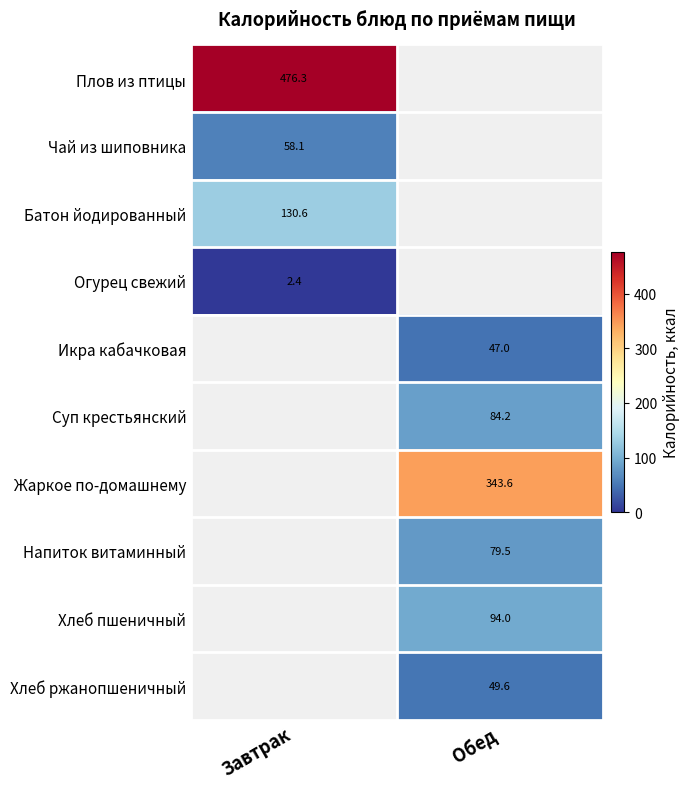

Between Завтрак and Обед, which is larger?

Обед